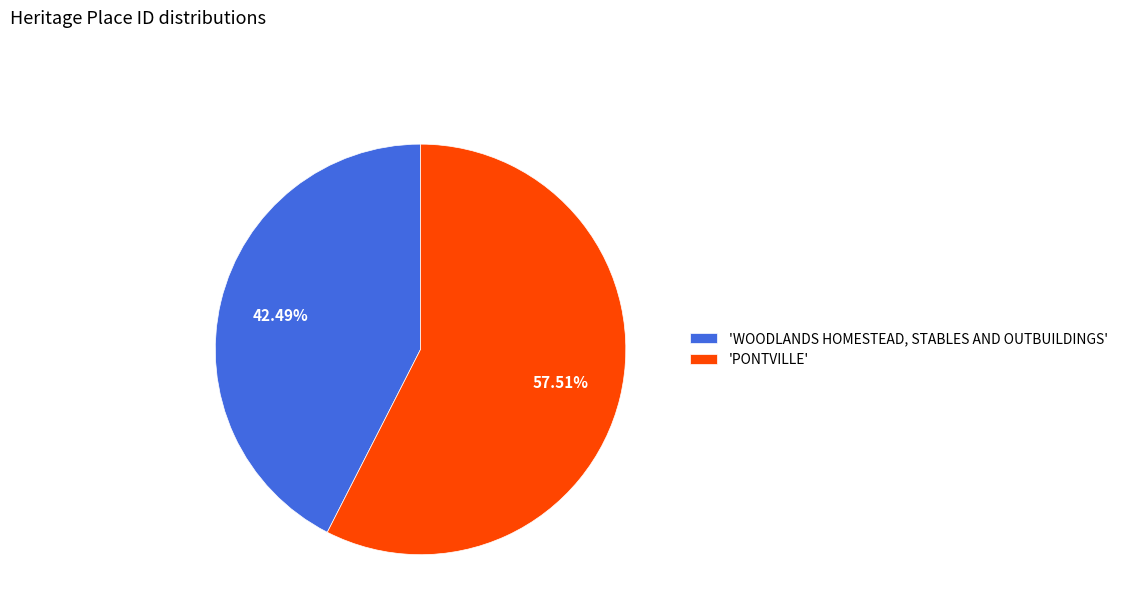

Which has a higher value, 'WOODLANDS HOMESTEAD, STABLES AND OUTBUILDINGS' or 'PONTVILLE'?

'PONTVILLE'